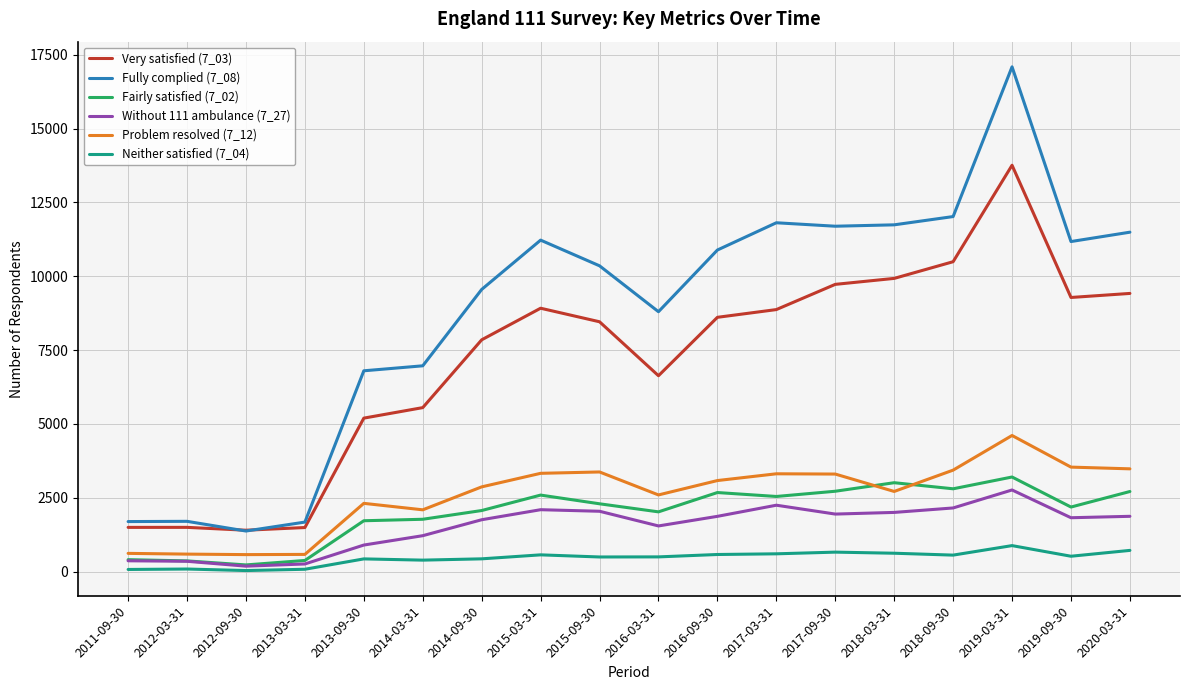

Count the number of data series in this chart.

6